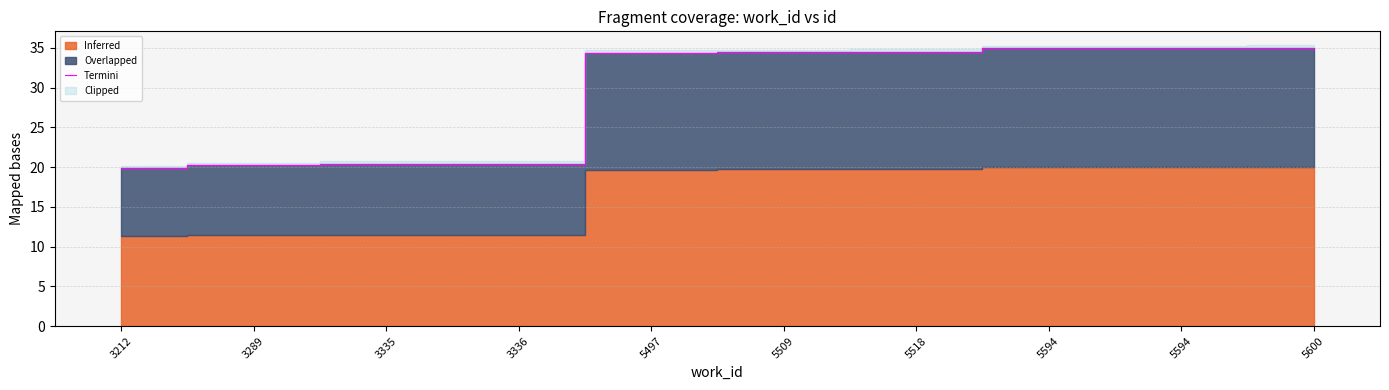

Reading left to right, what are all the values shown in this chart?

3212=19.9	3289=20.2	3335=20.4	3336=20.4	5497=34.4	5509=34.5	5518=34.5	5594=35.0	5594=35.0	5600=35.0